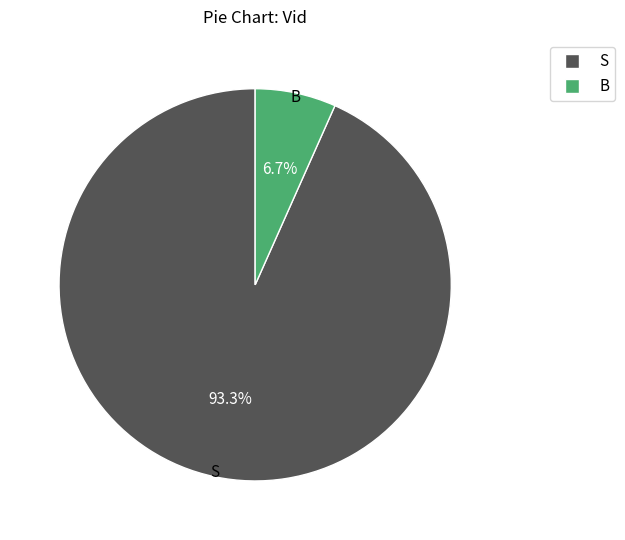

What percentage is the S slice, to the nearest percent?

93%